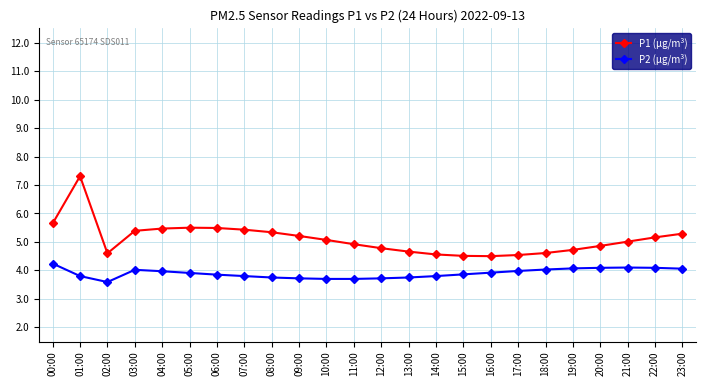

Which category has the highest value in the P1 (μg/m³) series?

01:00